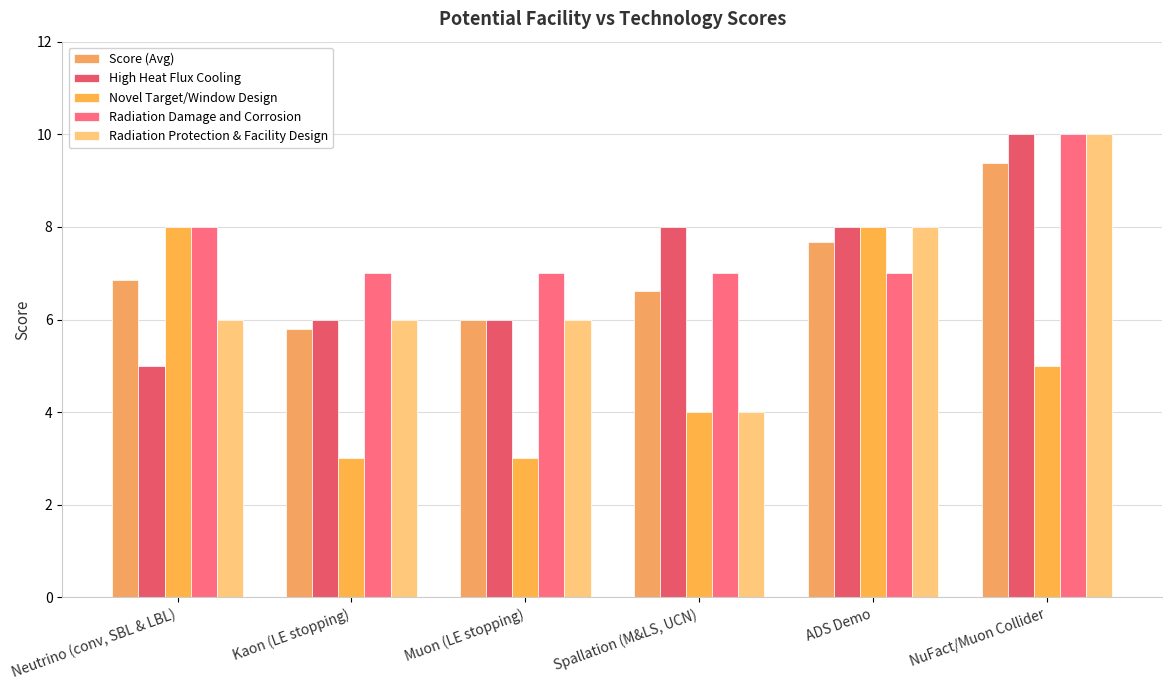

At which label is Novel Target/Window Design closest to 5?

NuFact/Muon Collider